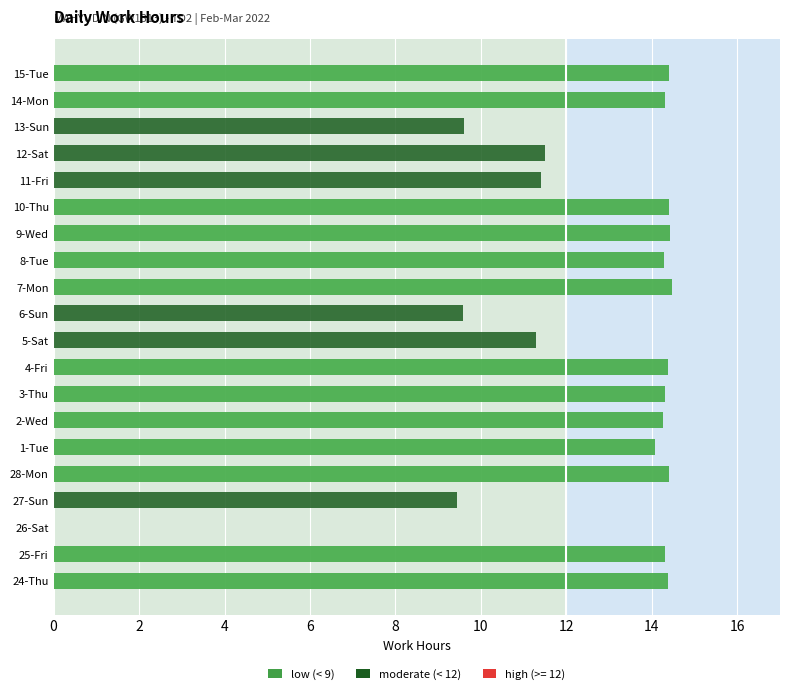

The chart shows a value of 14.6 at 6-Sun. True or false?

False